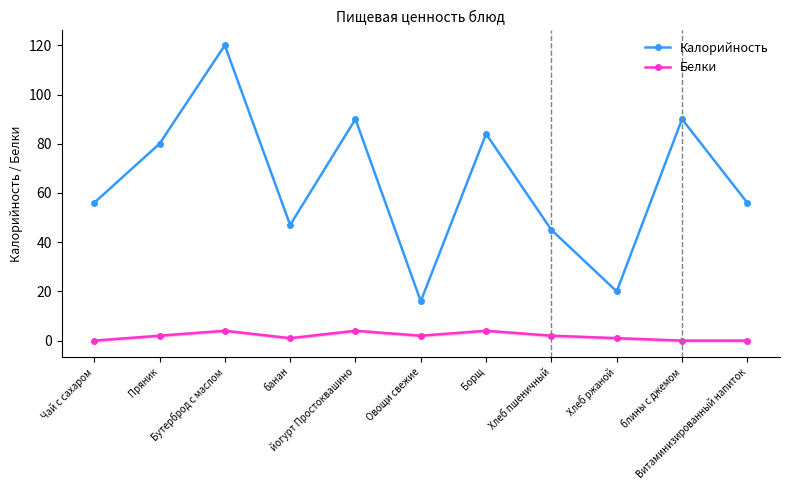

Where does the Калорийность series first go above 56?

Пряник